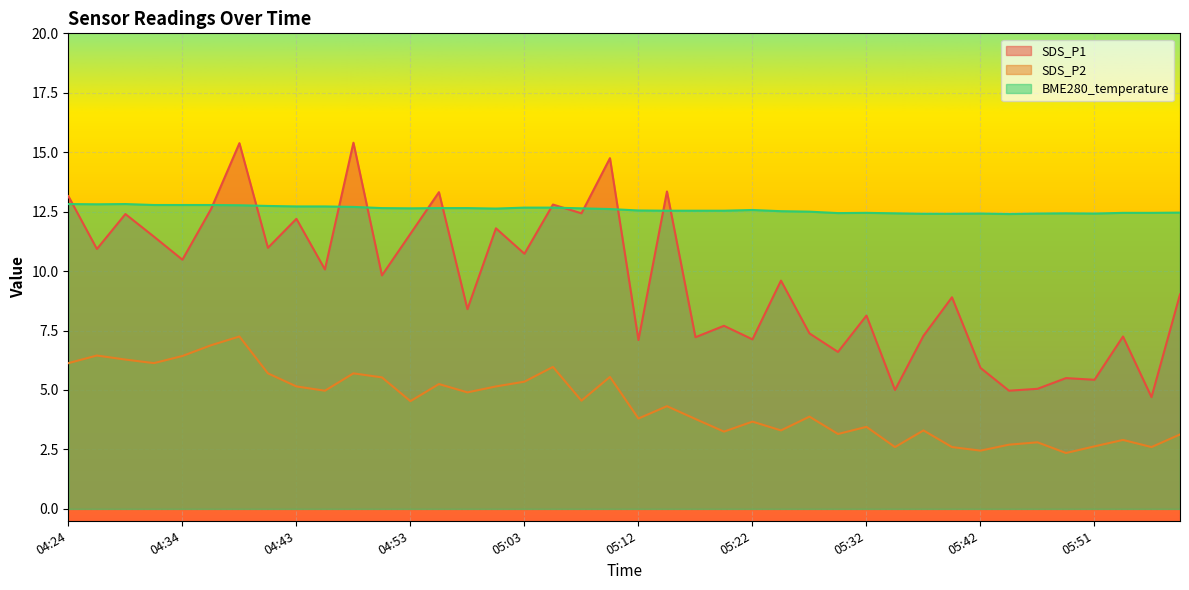

Which series has the largest total across all categories?

BME280_temperature